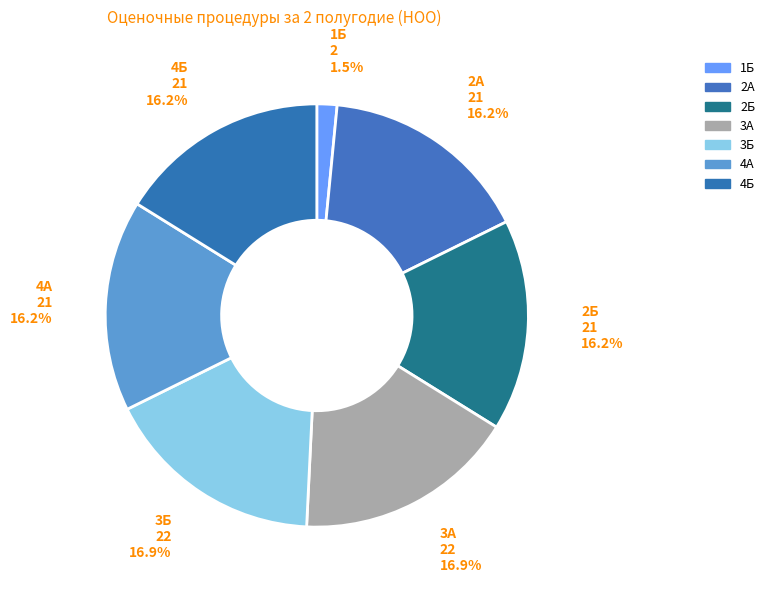

Which slice is the smallest?

1Б